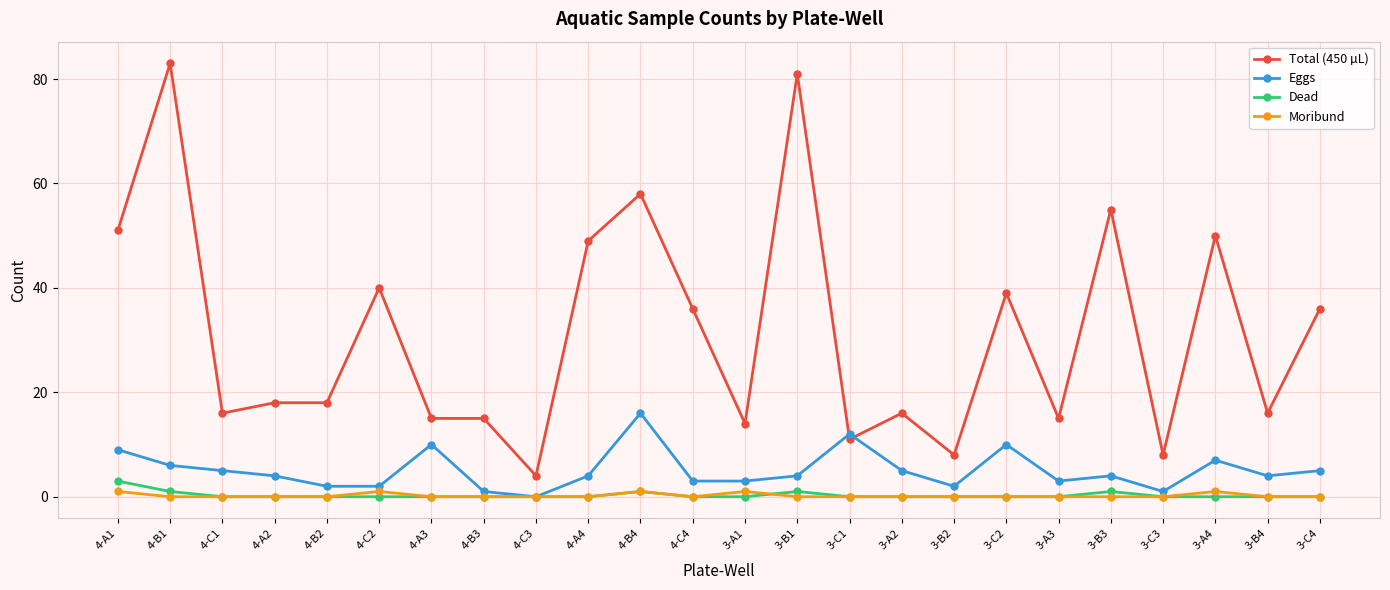

At which label is Total (450 µL) closest to 43?

4-C2